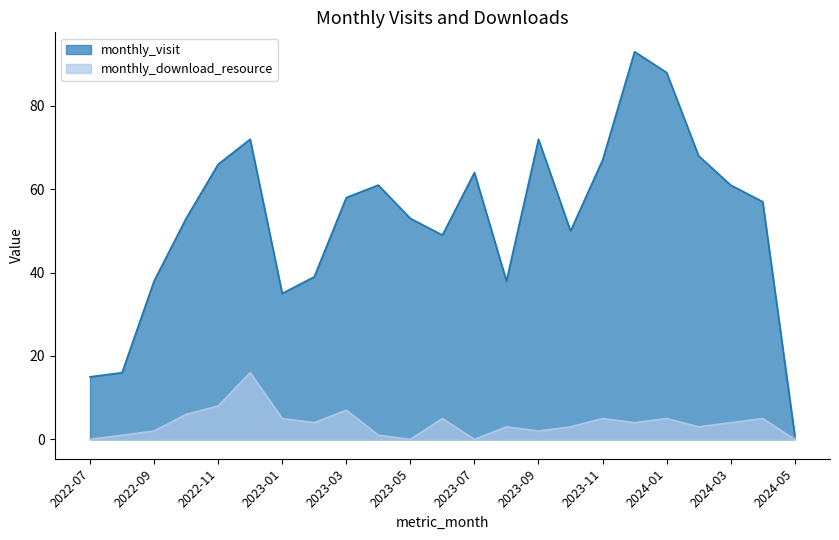

Is it true that monthly_download_resource equals 5 at 2023-06?

True